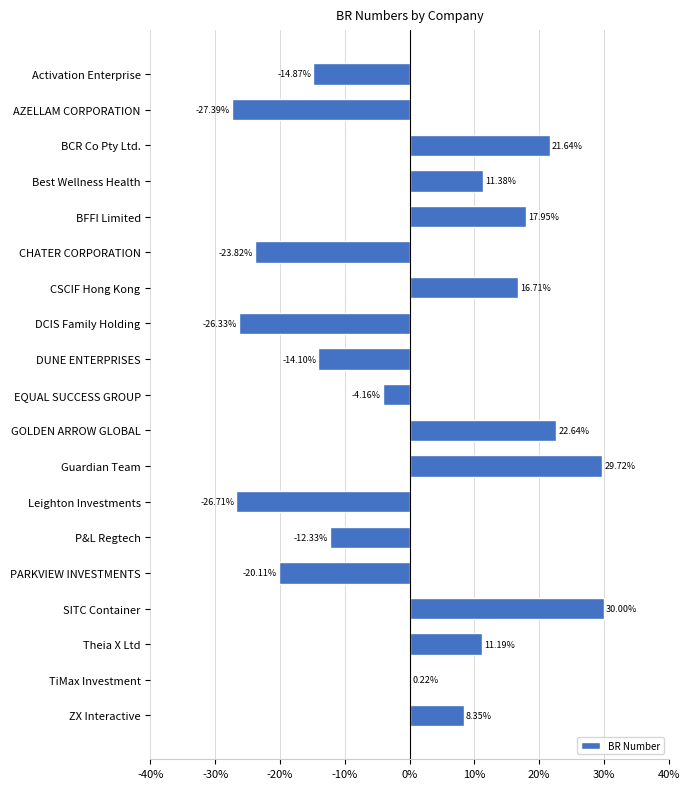

At which category does the chart reach its peak across all series?

SITC Container